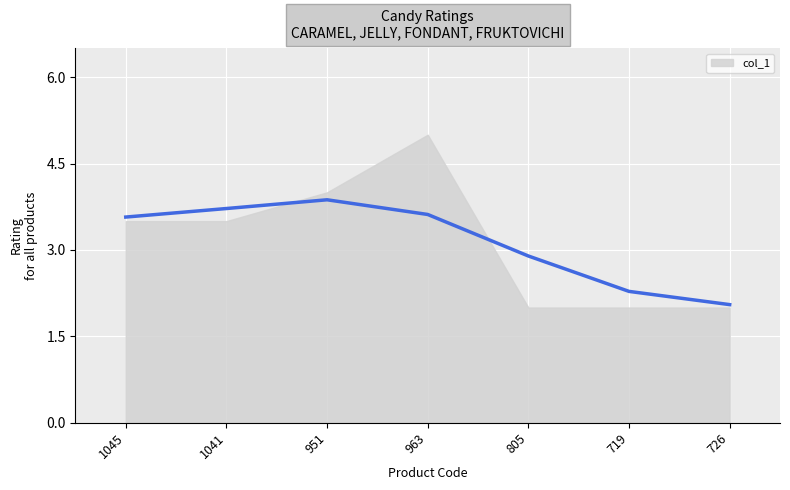

True or false: there are more than 1 points higher than both neighbors.

False